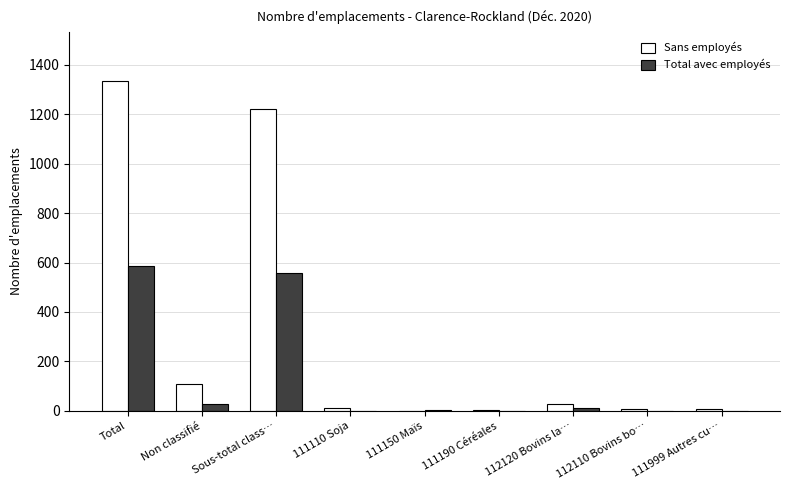

What is the maximum value for Sans employés?

1332